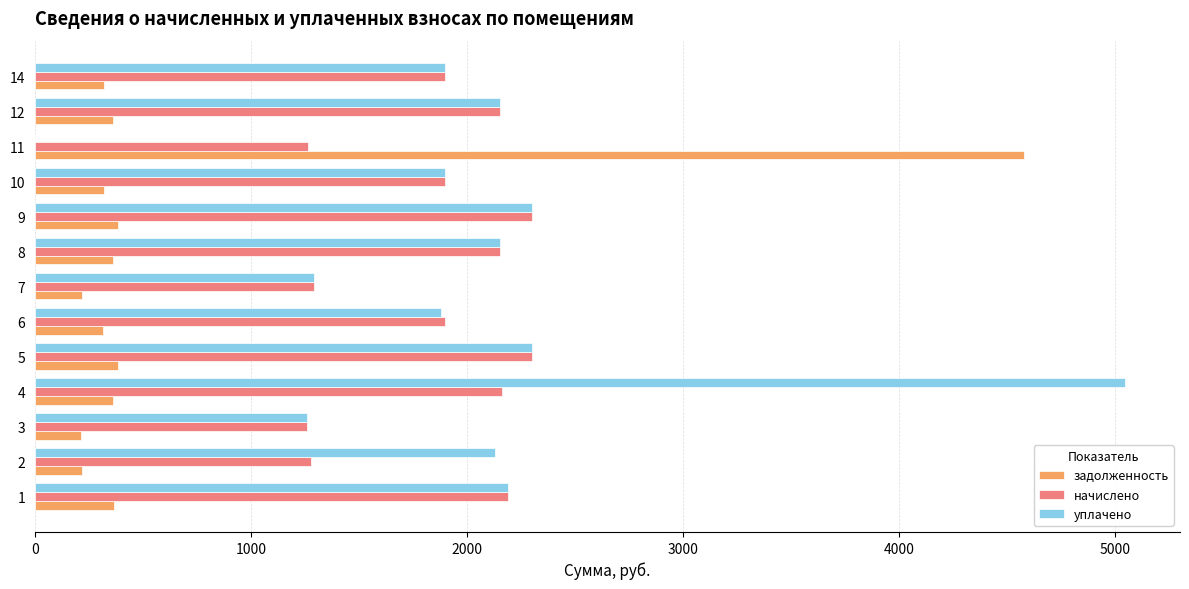

What is the sum of all задолженность values?

8376.2